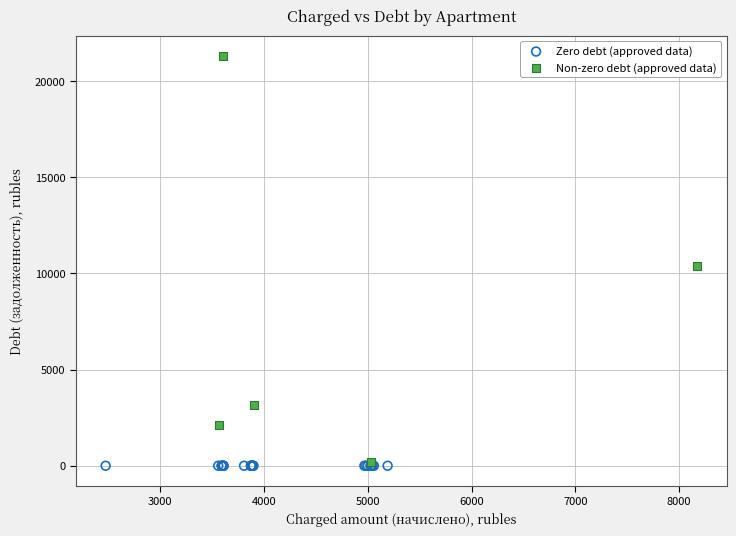

Which series reaches the minimum Y coordinate?

Zero debt (approved data)